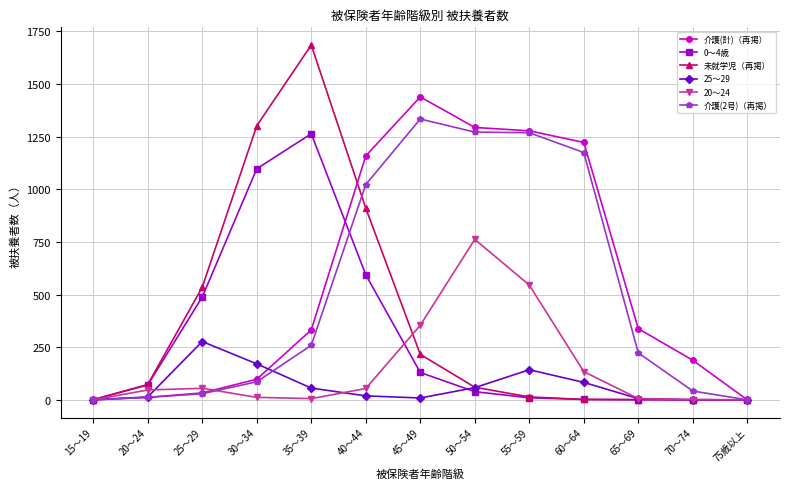

Count the number of categories in the chart.

13